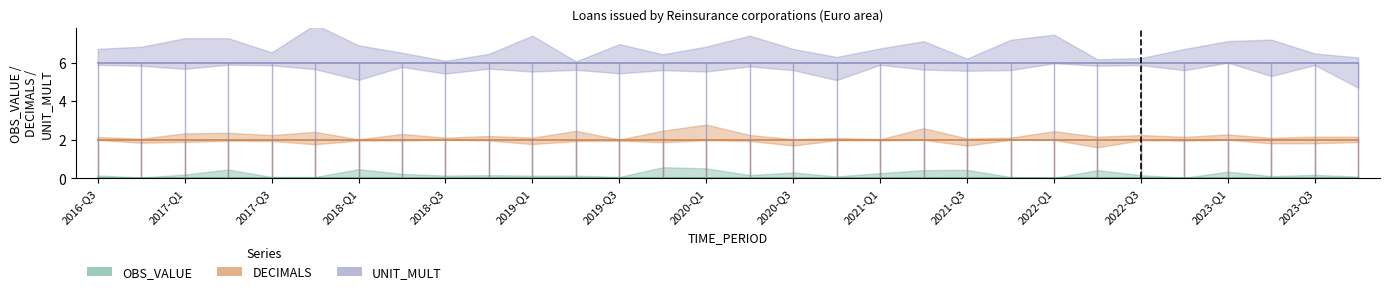

Which category has the lowest value in the OBS_VALUE series?

2016-Q3